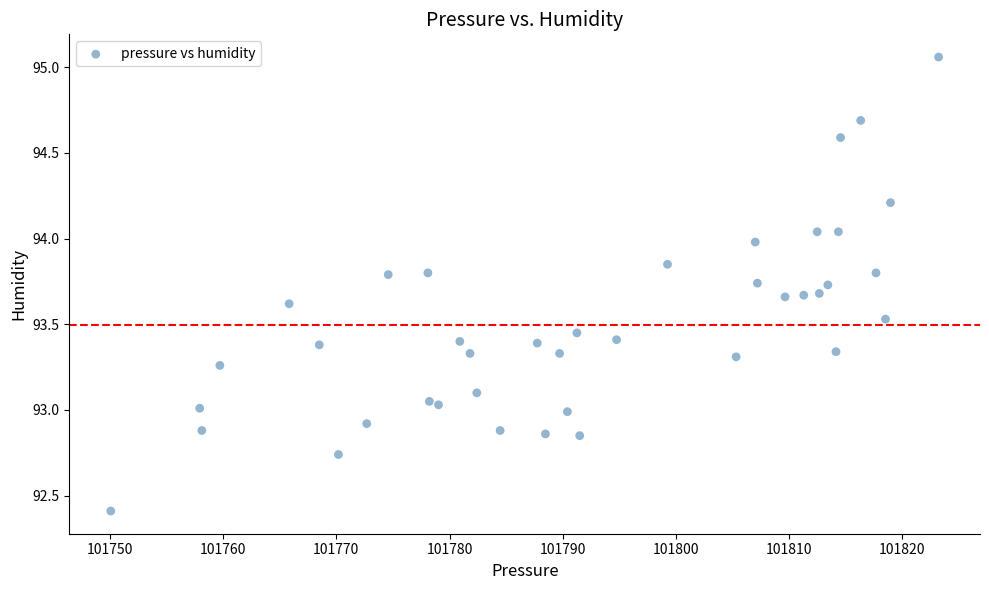

What is the range of X values (max minus min)?

73.1